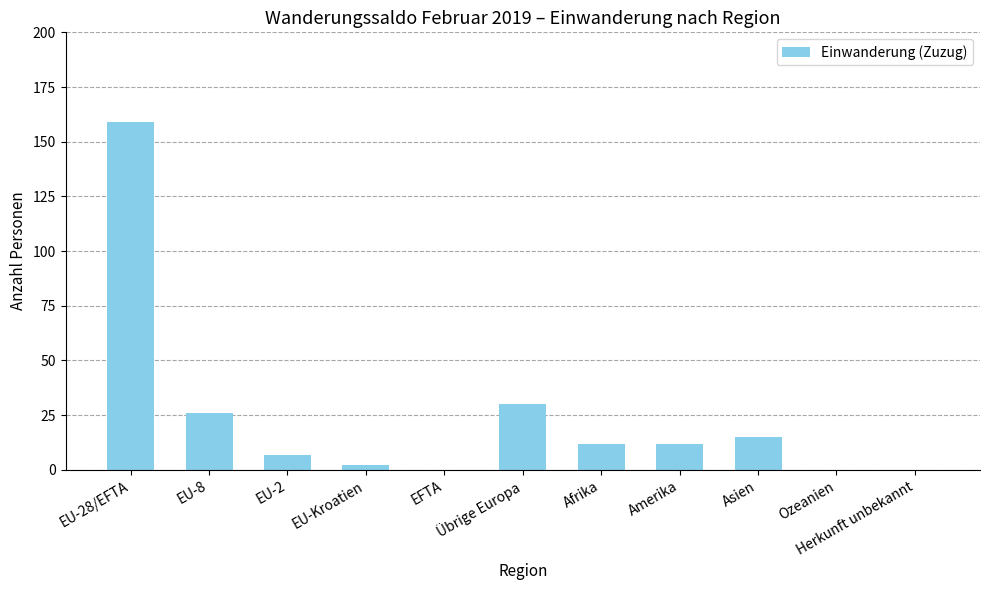

What is the greatest value displayed?

159